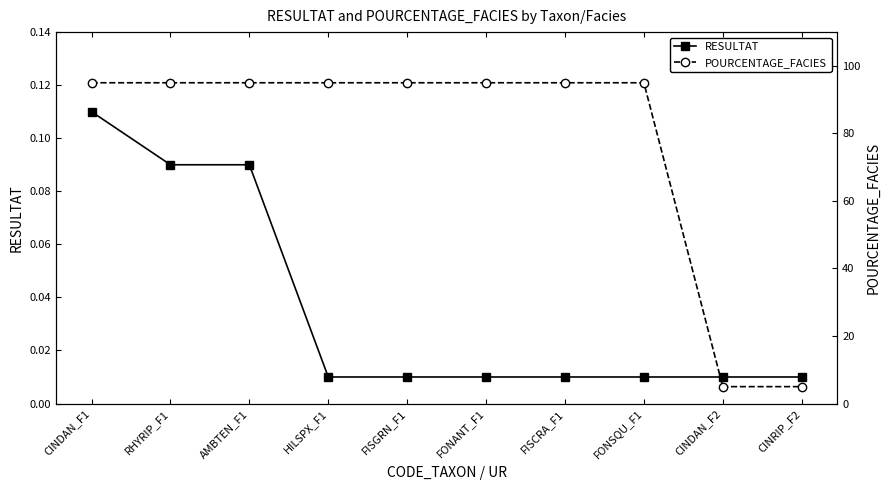

What is the difference between the second highest and minimum values in the POURCENTAGE_FACIES series?

90.0